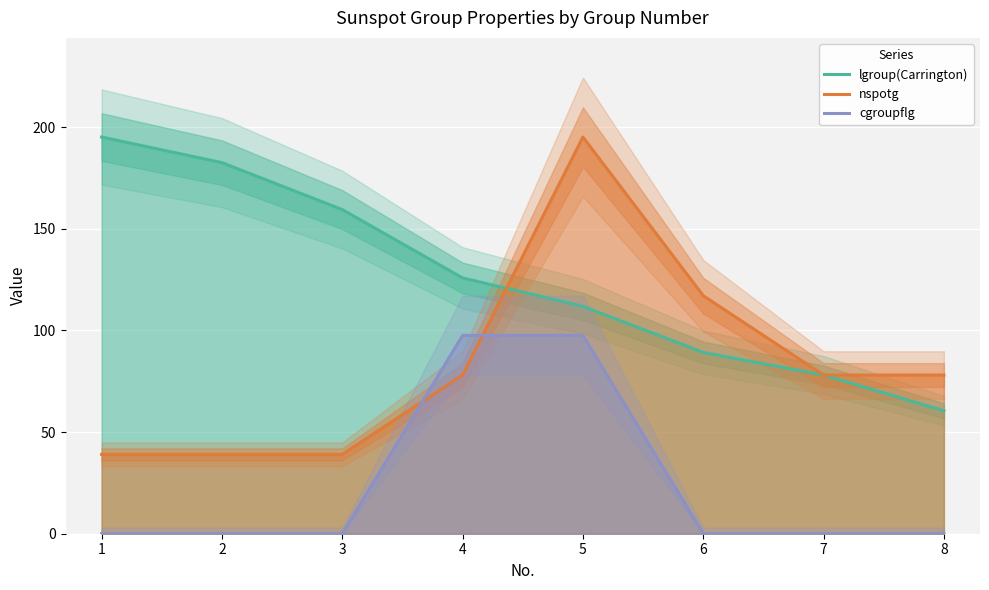

What is the average value of the nspotg series?

82.9